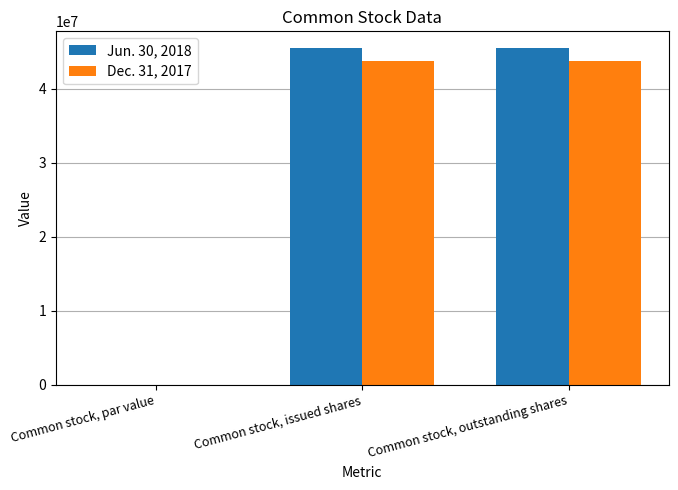

The Dec. 31, 2017 series shows 15393890.0 at Common stock, issued shares. True or false?

False